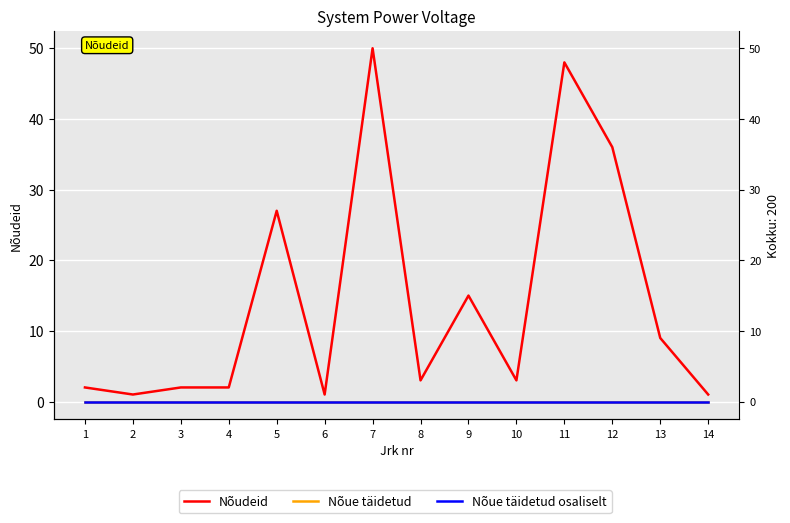

Between 14 and 13, which is larger?

13